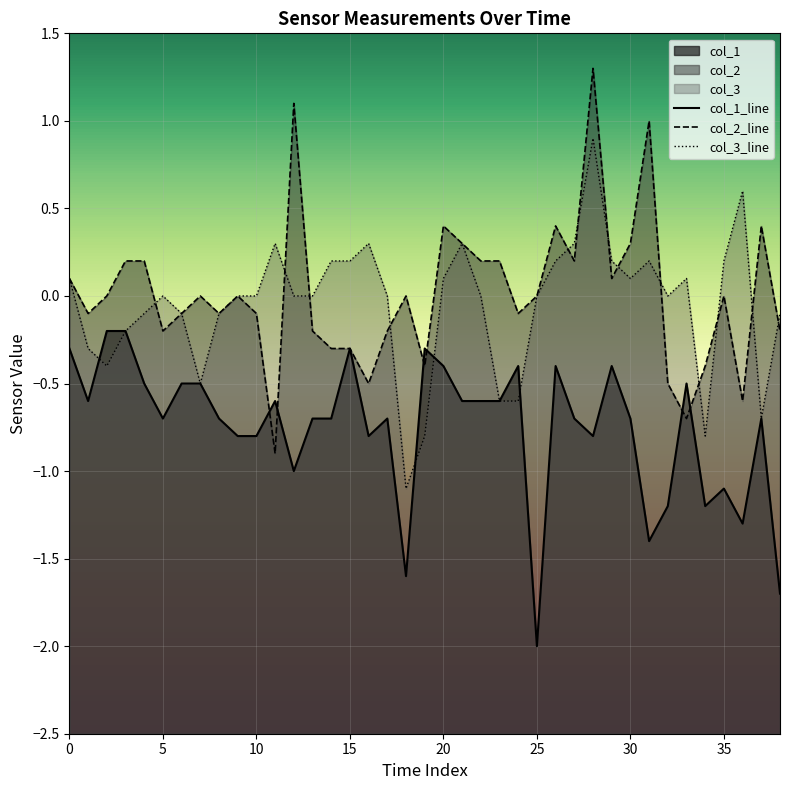

Reading left to right, transcribe all the data shown in this chart.

col_1_line: -0.3	-0.6	-0.2	-0.2	-0.5	-0.7	-0.5	-0.5	-0.7	-0.8	-0.8	-0.6	-1.0	-0.7	-0.7	-0.3	-0.8	-0.7	-1.6	-0.3	-0.4	-0.6	-0.6	-0.6	-0.4	-2.0	-0.4	-0.7	-0.8	-0.4	-0.7	-1.4	-1.2	-0.5	-1.2	-1.1	-1.3	-0.7	-1.7
col_2_line: 0.1	-0.1	-0.0	0.2	0.2	-0.2	-0.1	0.0	-0.1	0.0	-0.1	-0.9	1.1	-0.2	-0.3	-0.3	-0.5	-0.2	-0.0	-0.4	0.4	0.3	0.2	0.2	-0.1	-0.0	0.4	0.2	1.3	0.1	0.3	1.0	-0.5	-0.7	-0.4	0.0	-0.6	0.4	-0.2
col_3_line: 0.1	-0.3	-0.4	-0.2	-0.1	0.0	-0.1	-0.5	-0.1	0.0	-0.0	0.3	-0.0	-0.0	0.2	0.2	0.3	-0.0	-1.1	-0.8	0.1	0.3	0.0	-0.6	-0.6	0.0	0.2	0.3	0.9	0.2	0.1	0.2	0.0	0.1	-0.8	0.2	0.6	-0.7	-0.1